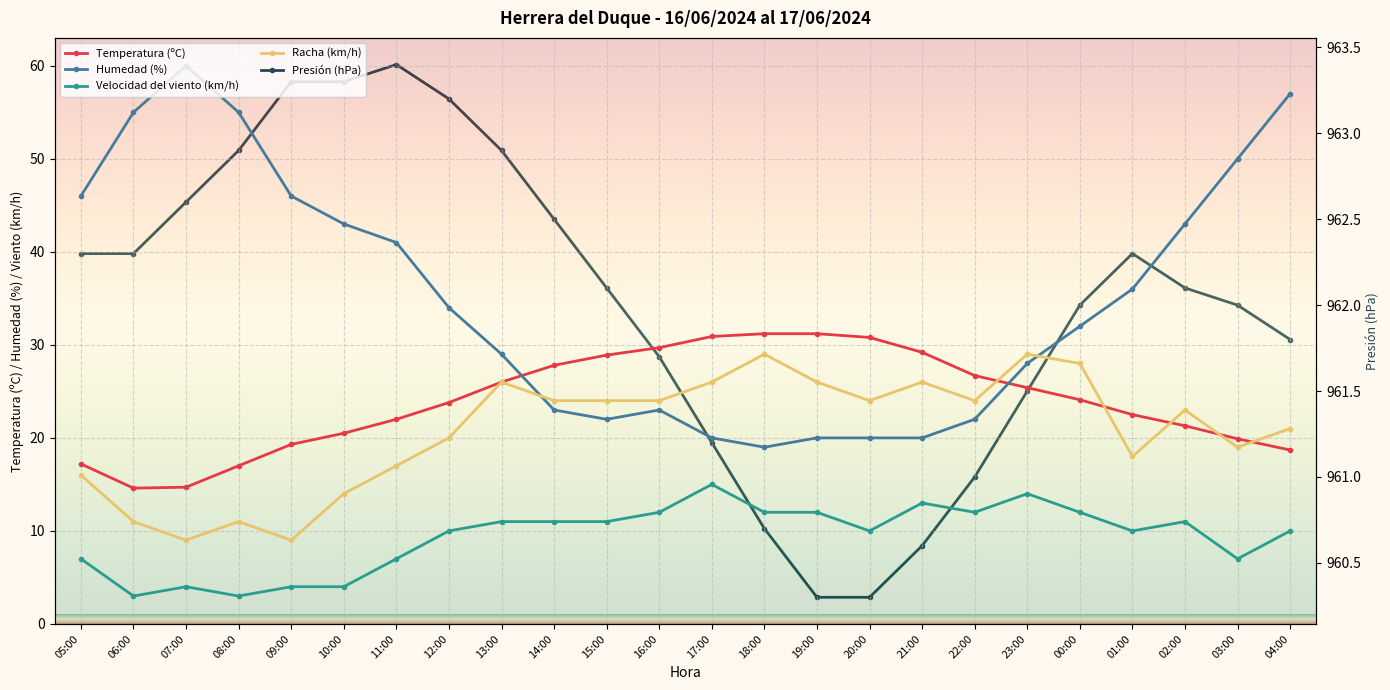

True or false: Presión (hPa) and Velocidad del viento (km/h) cross at least once.

False